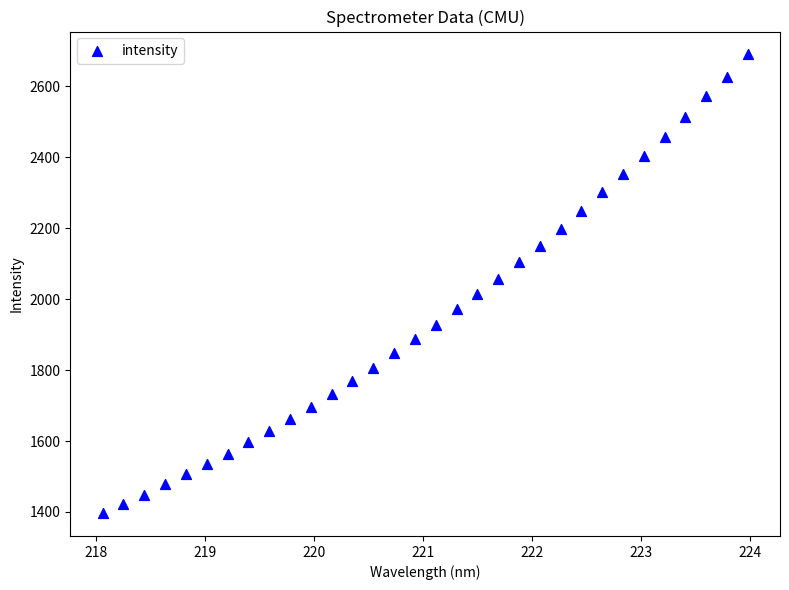

What is the range of X values (max minus min)?

5.9